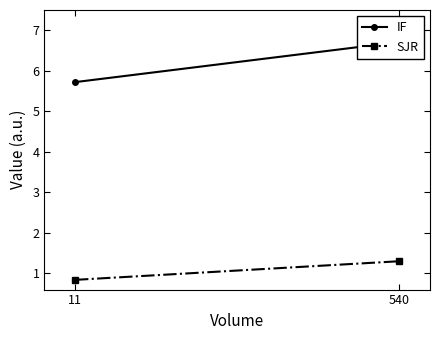

Where does the SJR series first go above 1?

540